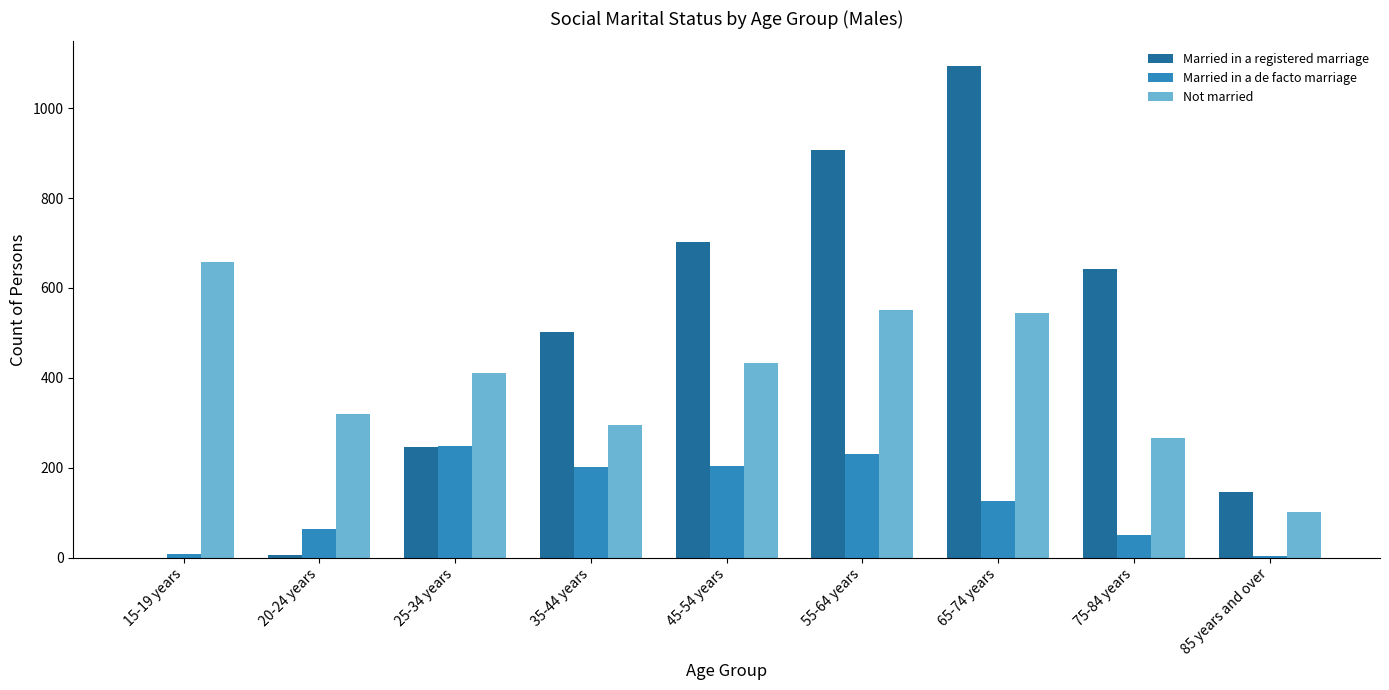

At which label does Married in a de facto marriage first exceed 125?

25-34 years